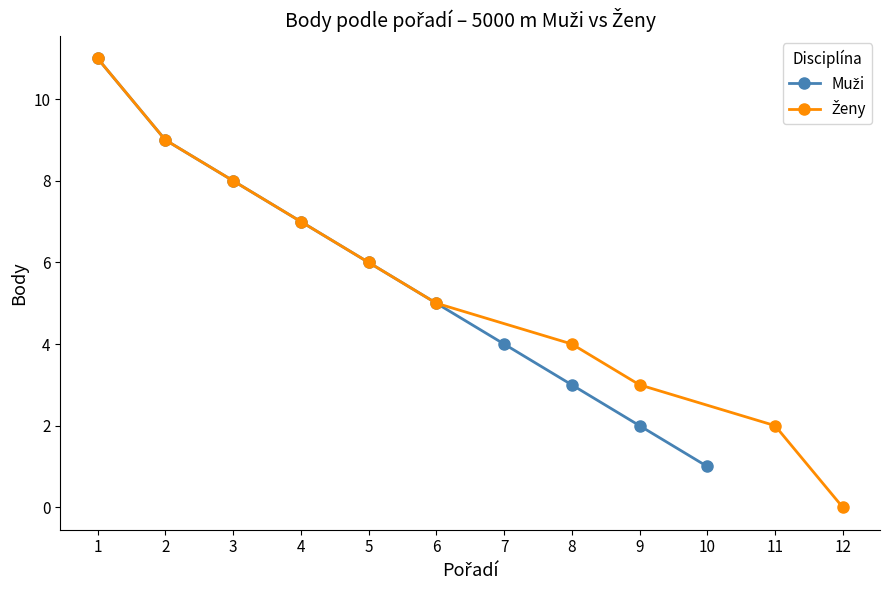

How many categories are shown in the chart?

10